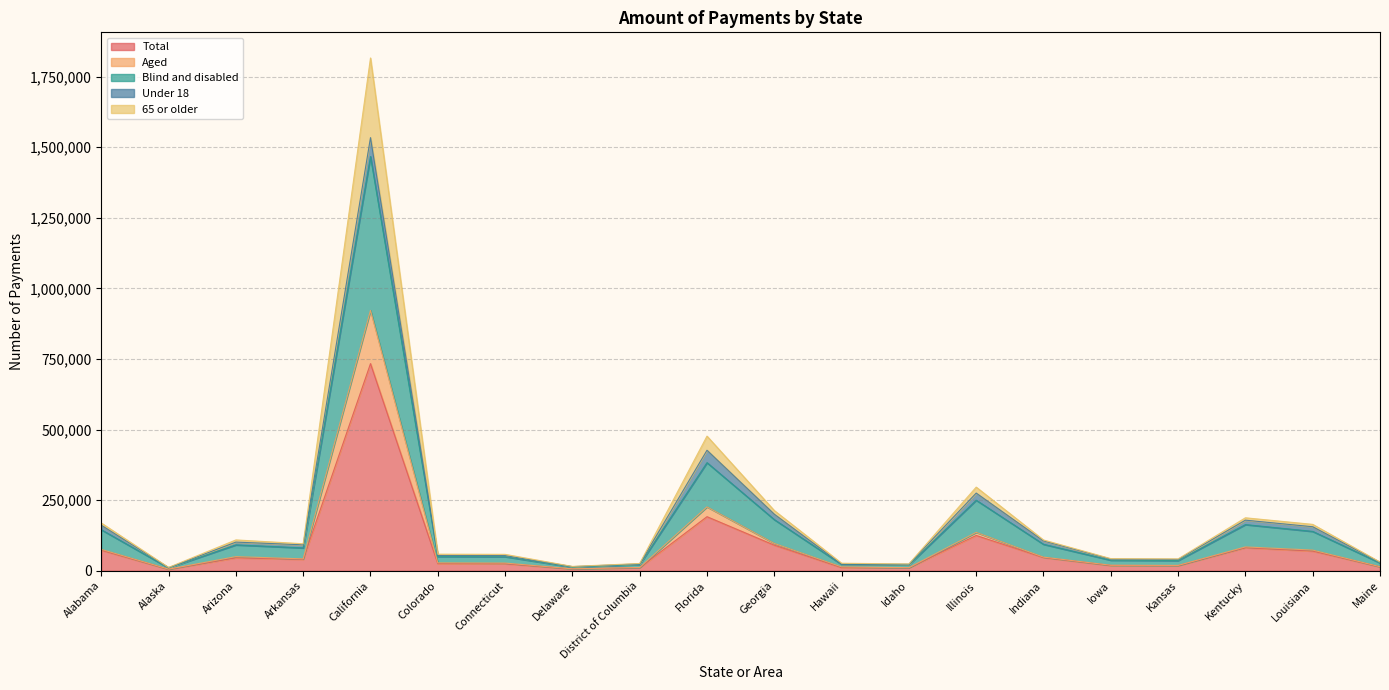

The value of Aged at Hawaii is 6438. True or false?

False